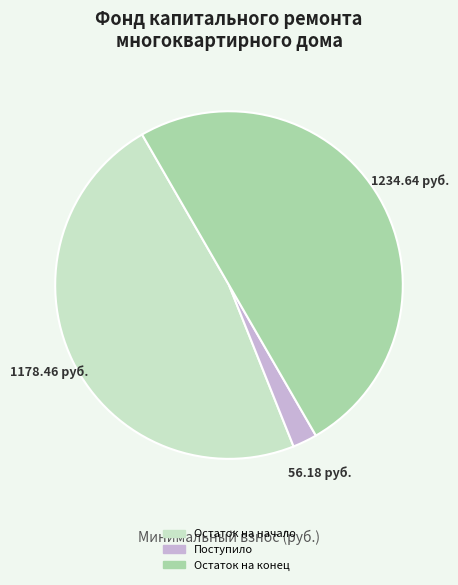

Is the sum of Остаток на конец and Остаток на начало greater than half?

Yes